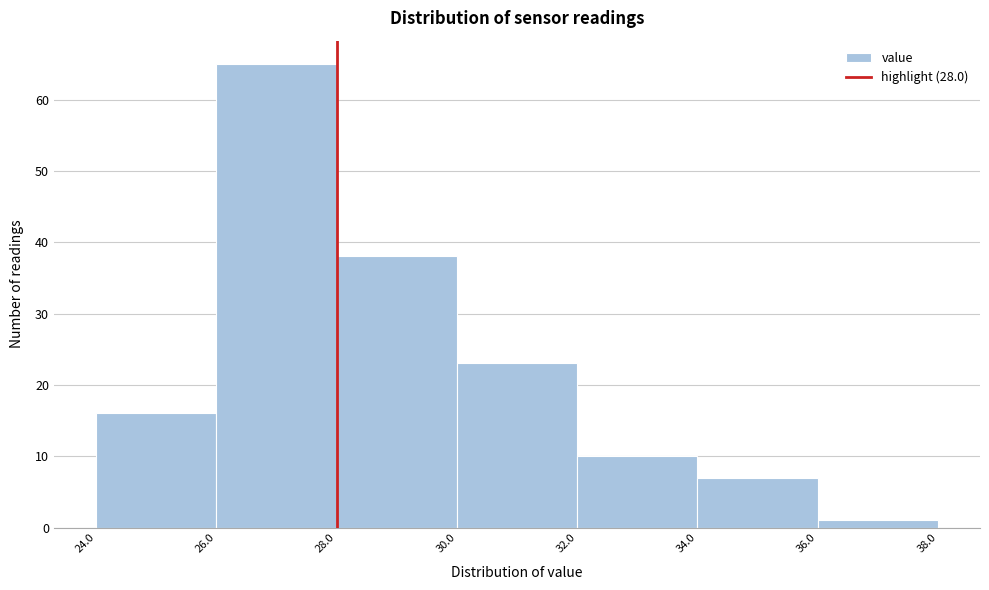

Reading left to right, transcribe this chart: for each bar, give the range it covers on the x-axis and its height. The values are not printed on the chart, so give them approximately, as read against the axis.

24.0 to 26.0: 16
26.0 to 28.0: 65
28.0 to 30.0: 38
30.0 to 32.0: 23
32.0 to 34.0: 10
34.0 to 36.0: 7
36.0 to 38.0: 1